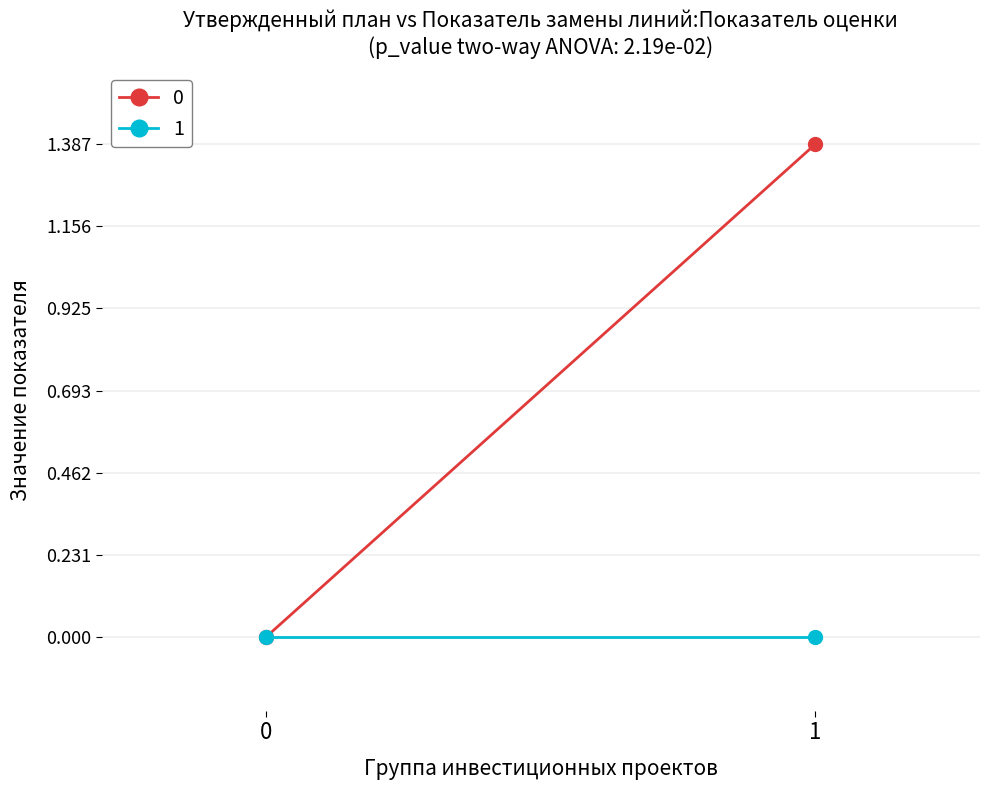

List the series in order of their peak value, highest first.

0, 1